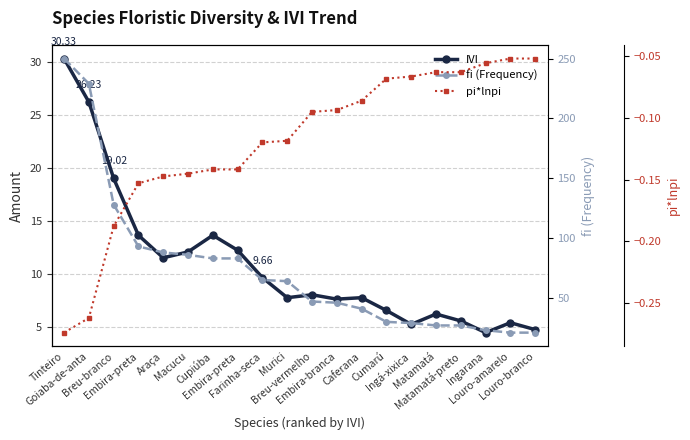

What is the label of the 13th point from the right?

Embira-preta